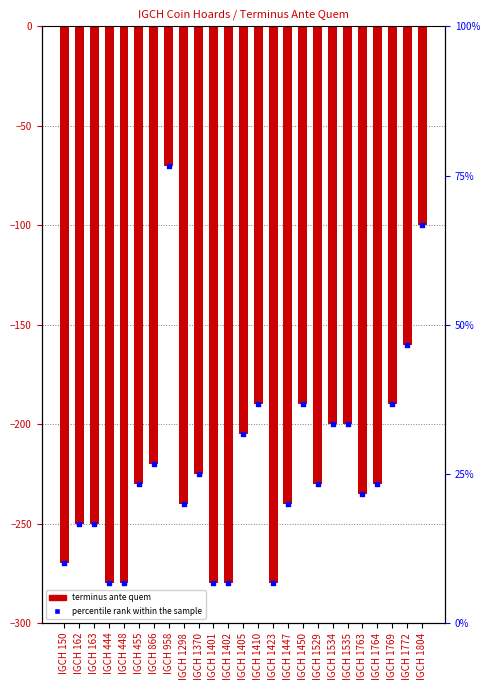

What is the change in value from IGCH 1401 to IGCH 1529?

+50